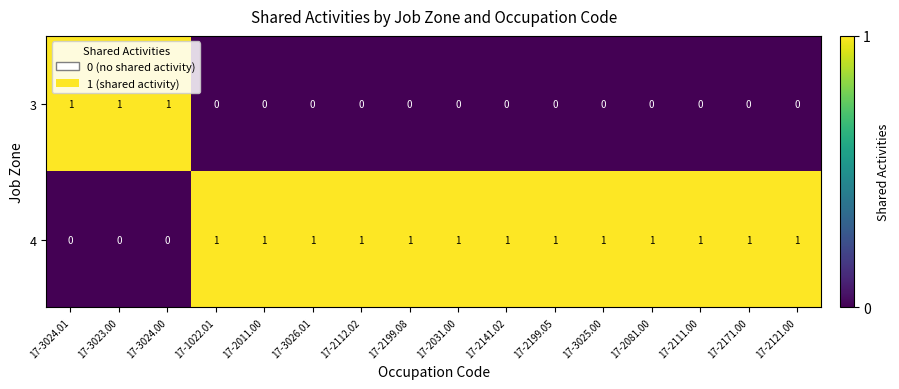

Is it true that 3 equals 0 at 17-2141.02?

True